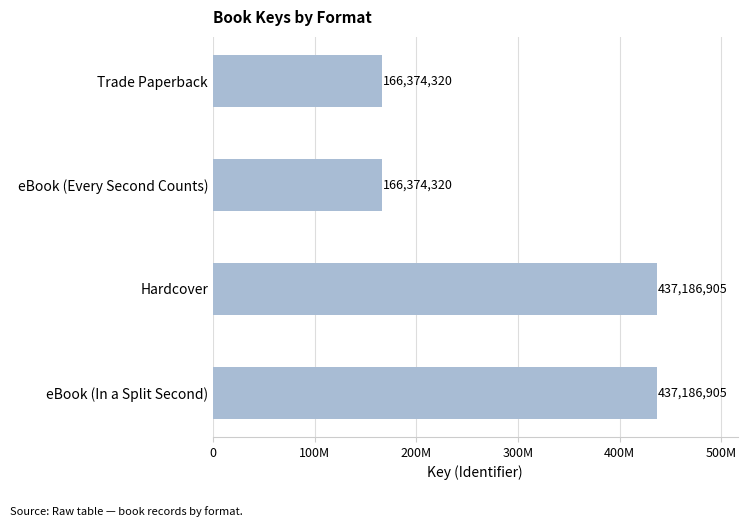

Are the bars horizontal?

Yes